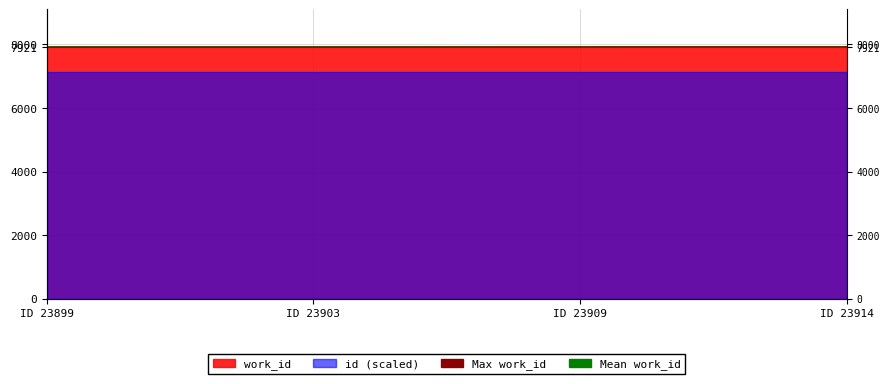

The value of Max work_id at ID 23899 is 7921.0. True or false?

True